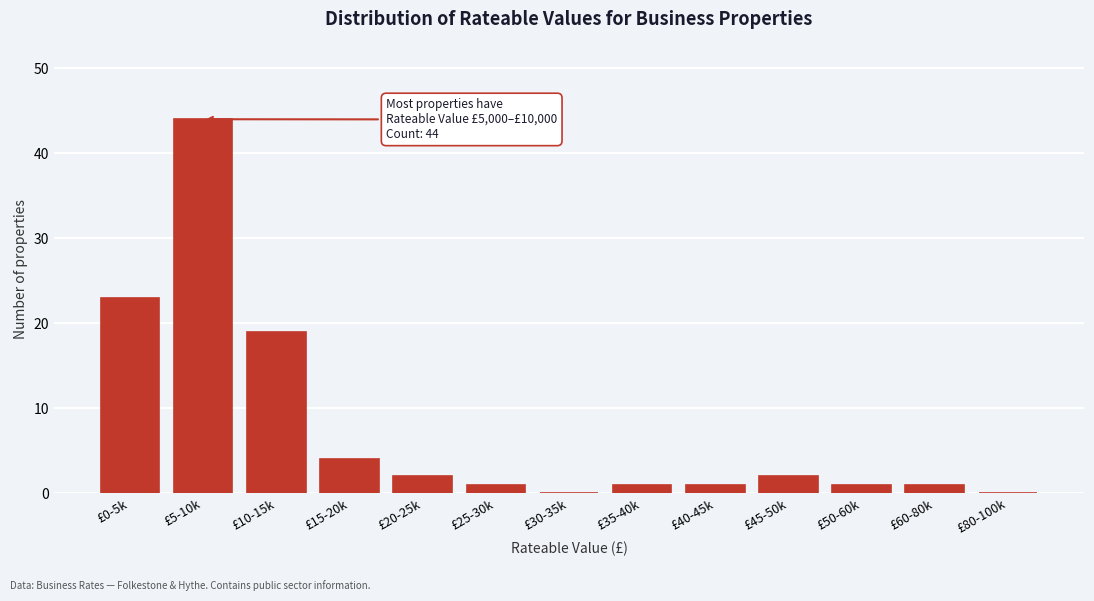

Reading left to right, list all the values displayed in this chart.

£0-5k=23	£5-10k=44	£10-15k=19	£15-20k=4	£20-25k=2	£25-30k=1	£30-35k=0	£35-40k=1	£40-45k=1	£45-50k=2	£50-60k=1	£60-80k=1	£80-100k=0